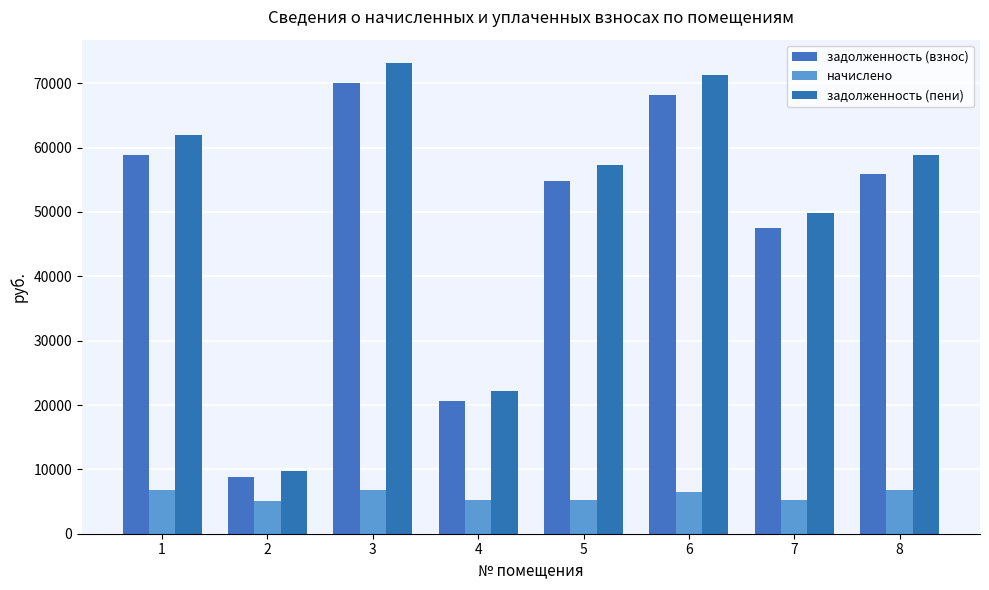

Which series changed the most between 2 and 3?

задолженность (пени)